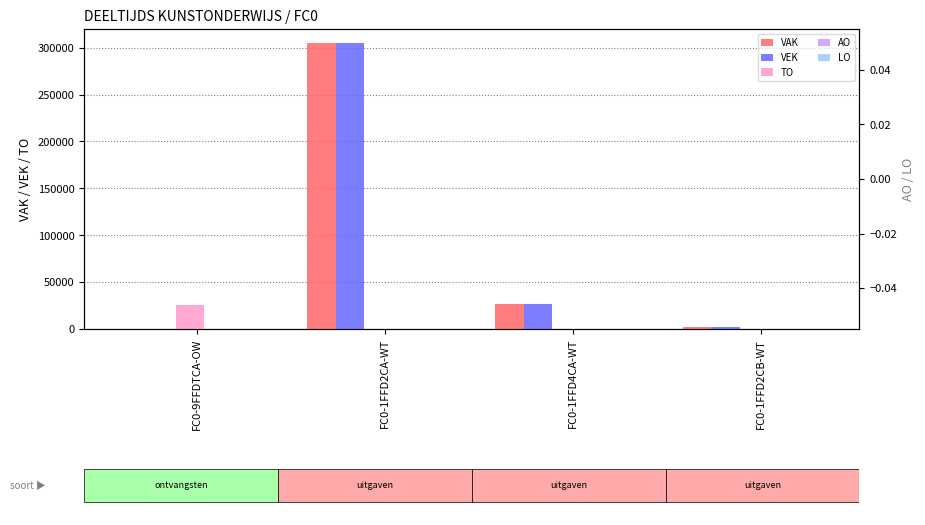

What is the difference between the highest and lowest values at FC0-9FFDTCA-OW?

25380